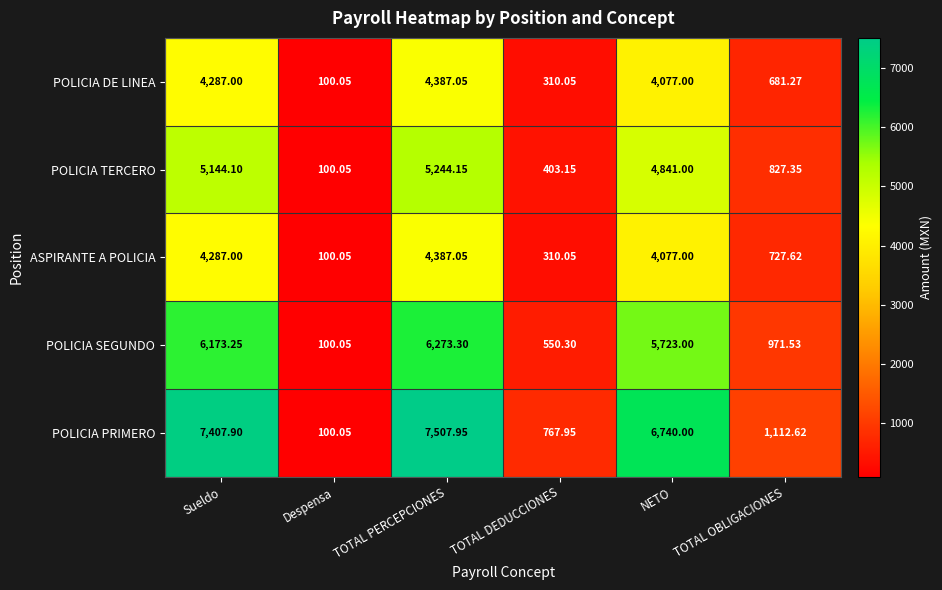

List the labels in order of POLICIA PRIMERO value, largest first.

TOTAL PERCEPCIONES, Sueldo, NETO, TOTAL OBLIGACIONES, TOTAL DEDUCCIONES, Despensa